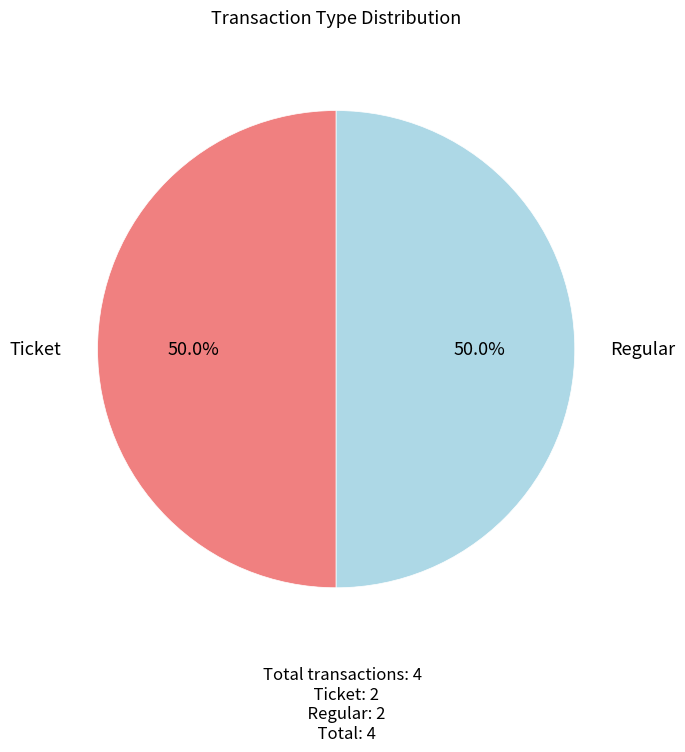

Which slice is the smallest?

Ticket